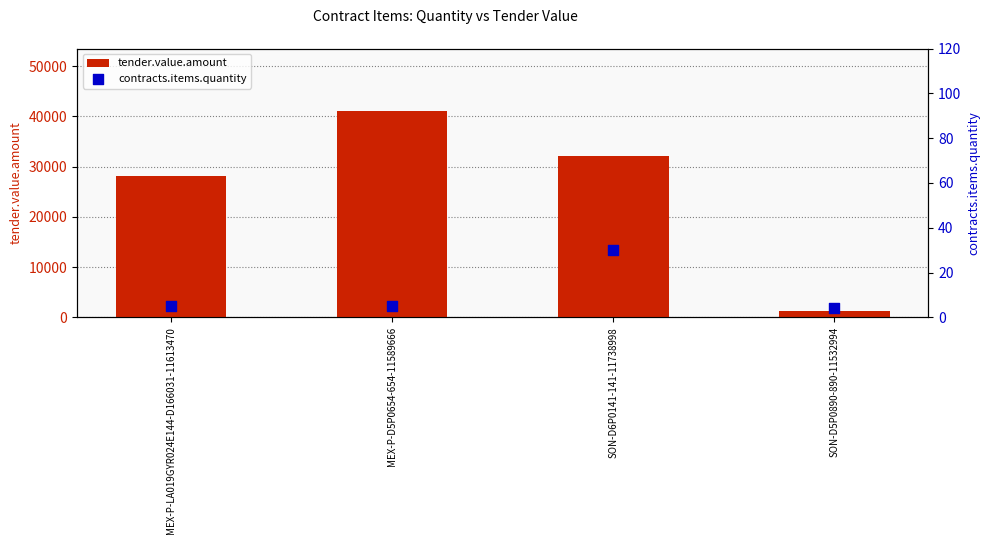

Which series reaches the minimum Y coordinate?

contracts.items.quantity